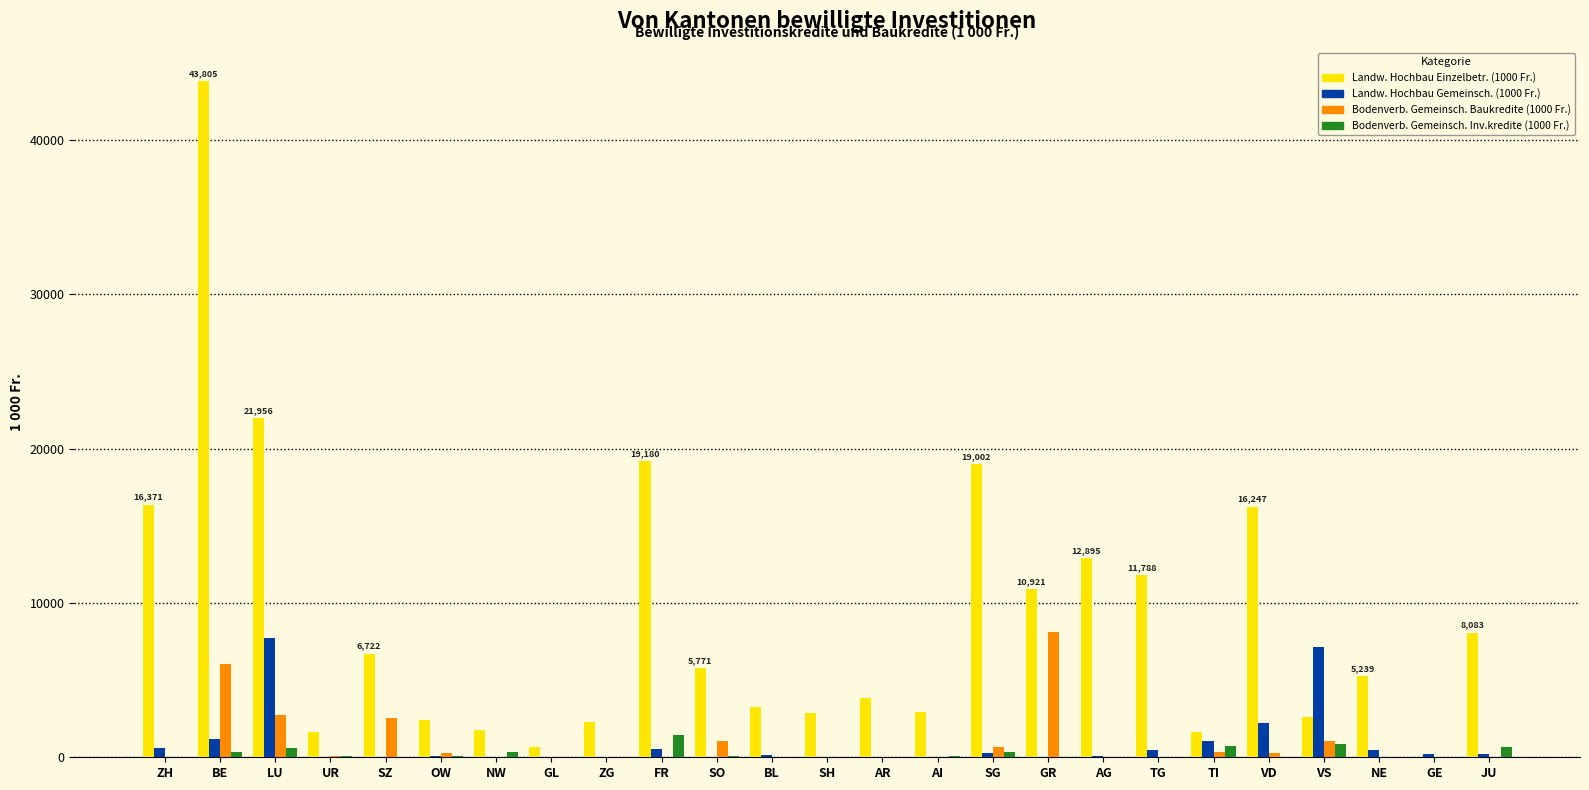

Is the value of Landw. Hochbau Gemeinsch. (1000 Fr.) at SG greater than the value of Landw. Hochbau Einzelbetr. (1000 Fr.) at TG?

No